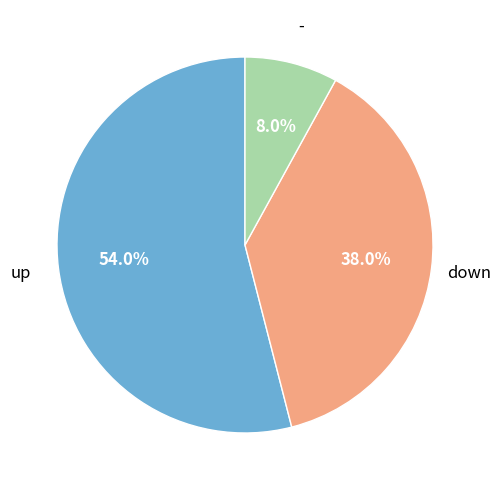

Does any single category account for the majority?

Yes